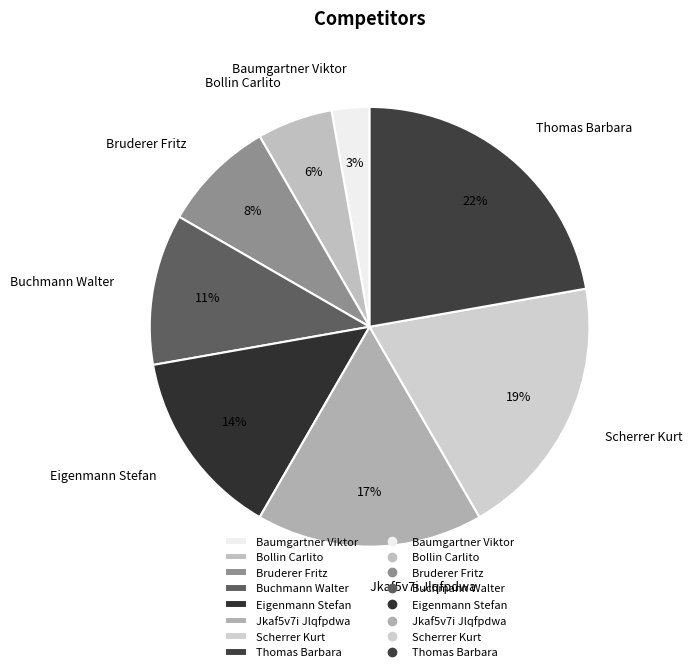

To the nearest percent, what percentage of the pie is Jkaf5v7i Jlqfpdwa?

17%